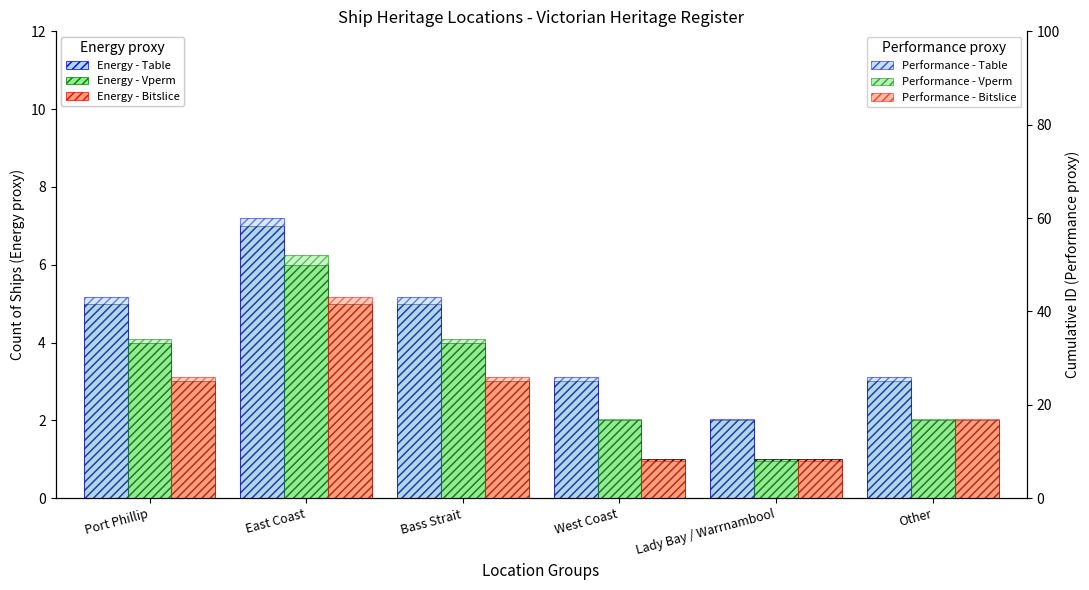

What is the sum of the Performance - Vperm values at East Coast and Other?

69